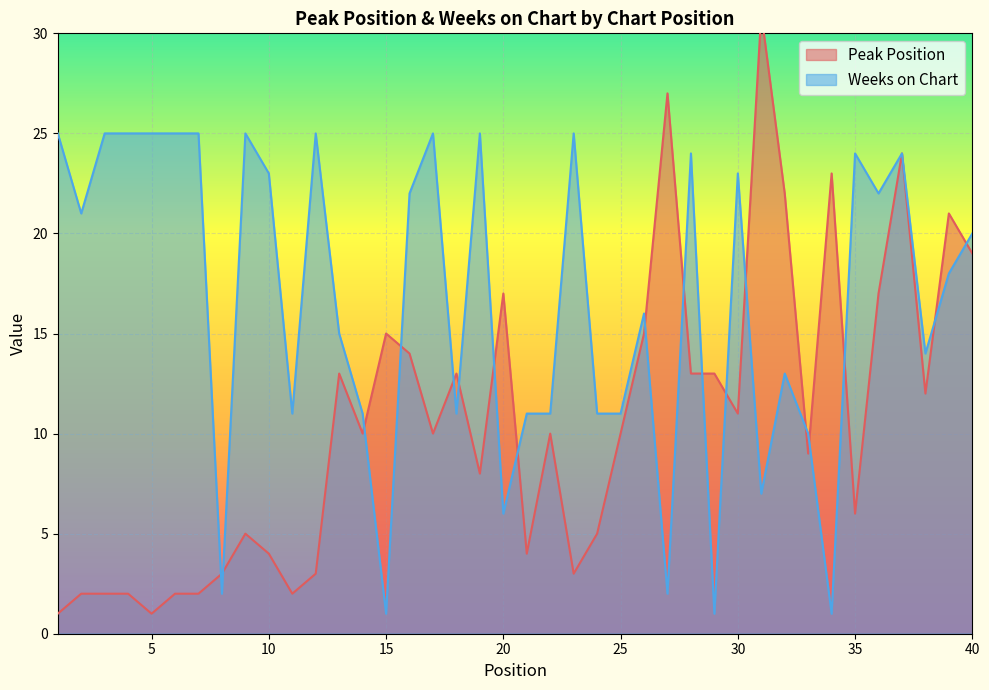

Reading left to right, list all the values displayed in this chart.

Peak Position: 1=1	2=2	3=2	4=2	5=1	6=2	7=2	8=3	9=5	10=4	11=2	12=3	13=13	14=10	15=15	16=14	17=10	18=13	19=8	20=17	21=4	22=10	23=3	24=5	25=10	26=15	27=27	28=13	29=13	30=11	31=31	32=22	33=9	34=23	35=6	36=17	37=24	38=12	39=21	40=19
Weeks on Chart: 1=25	2=21	3=25	4=25	5=25	6=25	7=25	8=2	9=25	10=23	11=11	12=25	13=15	14=11	15=1	16=22	17=25	18=11	19=25	20=6	21=11	22=11	23=25	24=11	25=11	26=16	27=2	28=24	29=1	30=23	31=7	32=13	33=10	34=1	35=24	36=22	37=24	38=14	39=18	40=20